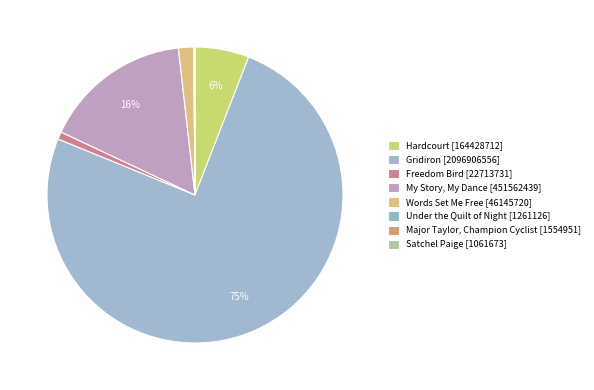

To the nearest percent, what percentage of the pie is Freedom Bird?

1%